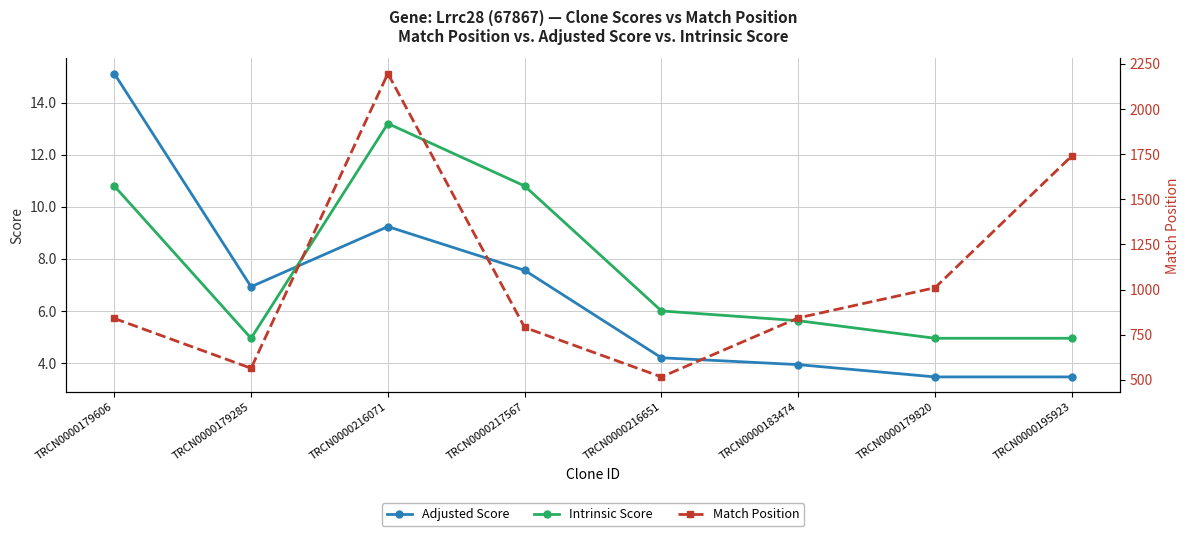

At how many categories does at least one series exceed 714?

6